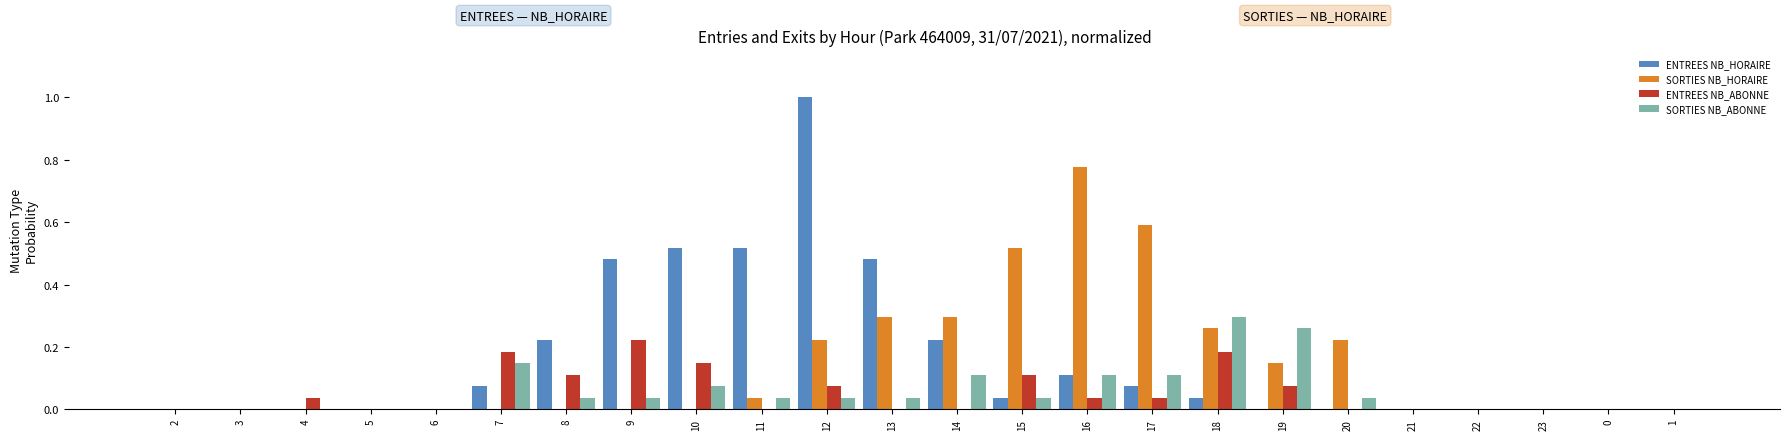

What is the sum of all ENTREES NB_ABONNE values?

1.2